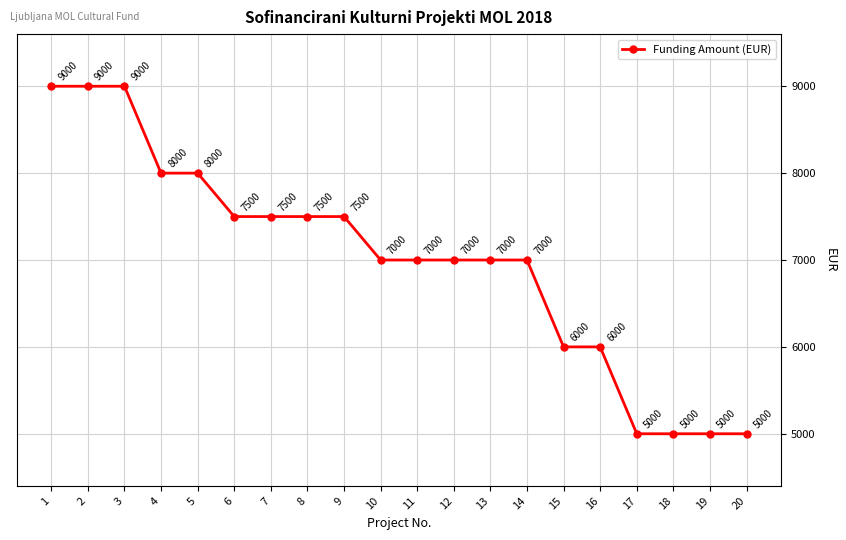

What is the minimum value shown in the chart?

5000